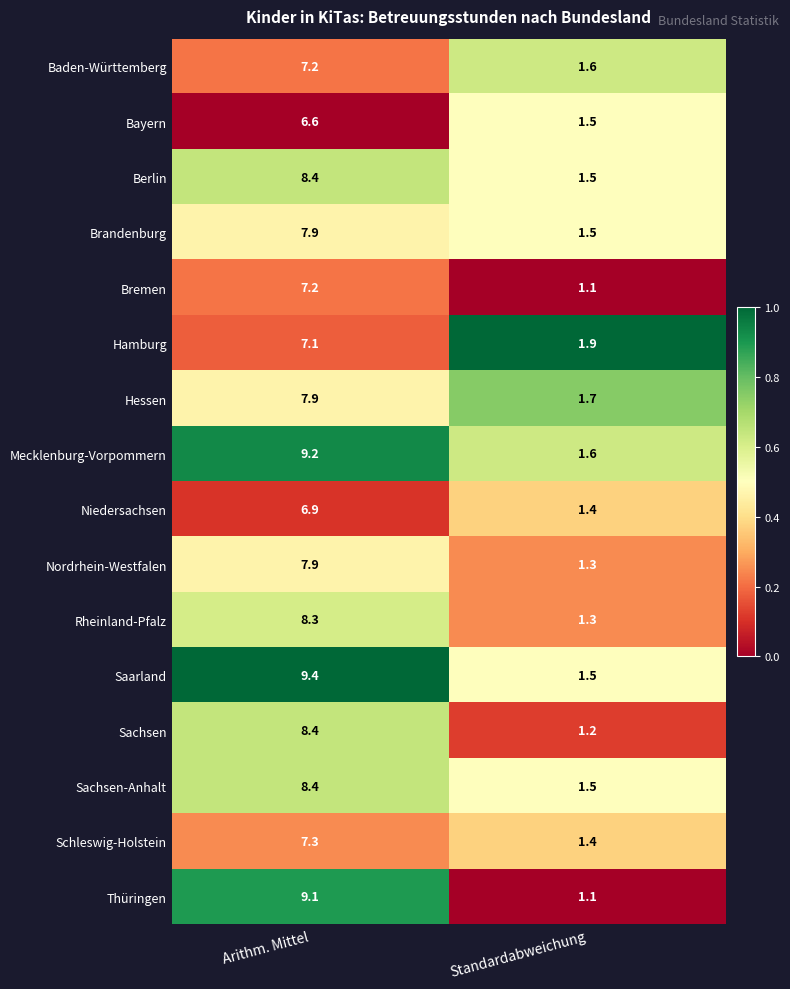

List the labels in order of Thüringen value, smallest first.

Standardabweichung, Arithm. Mittel